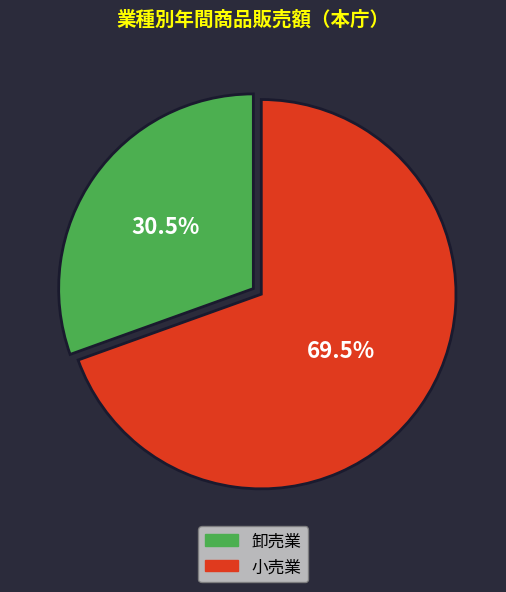

How many slices are in this pie chart?

2